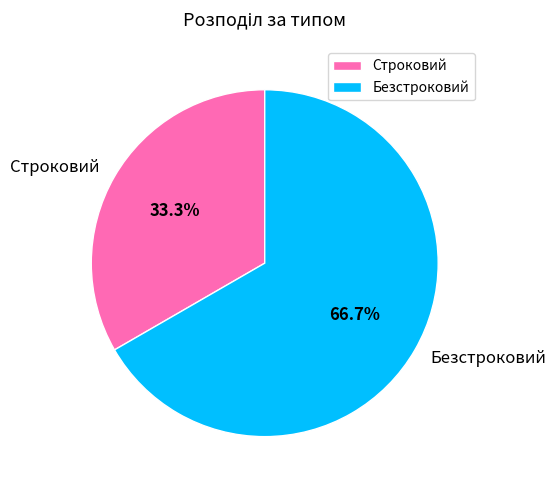

Approximately how many times larger is the value at Строковий compared to Безстроковий?

0.5